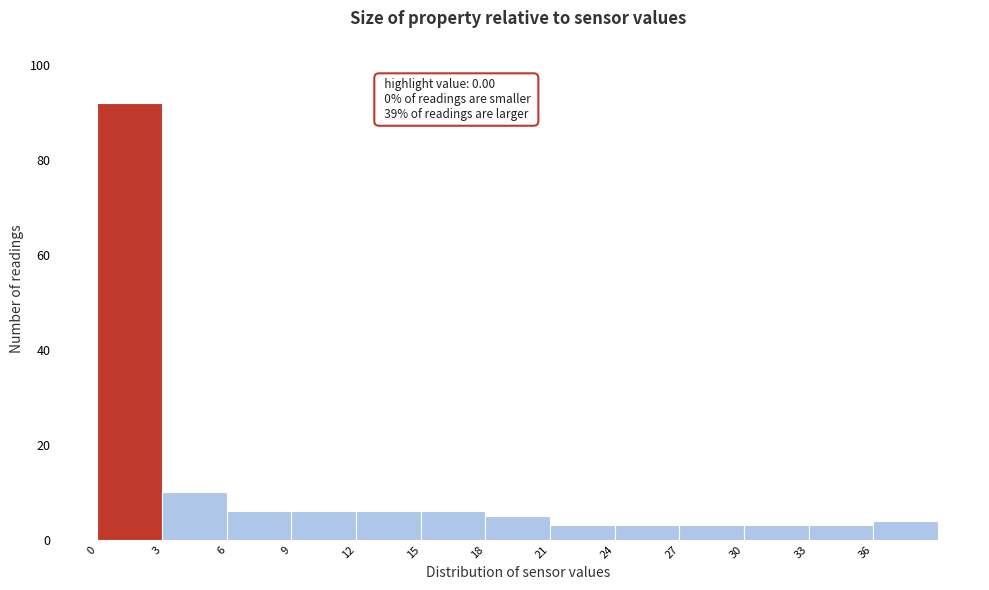

Over which range of the x-axis is the bar tallest?

0 to 3